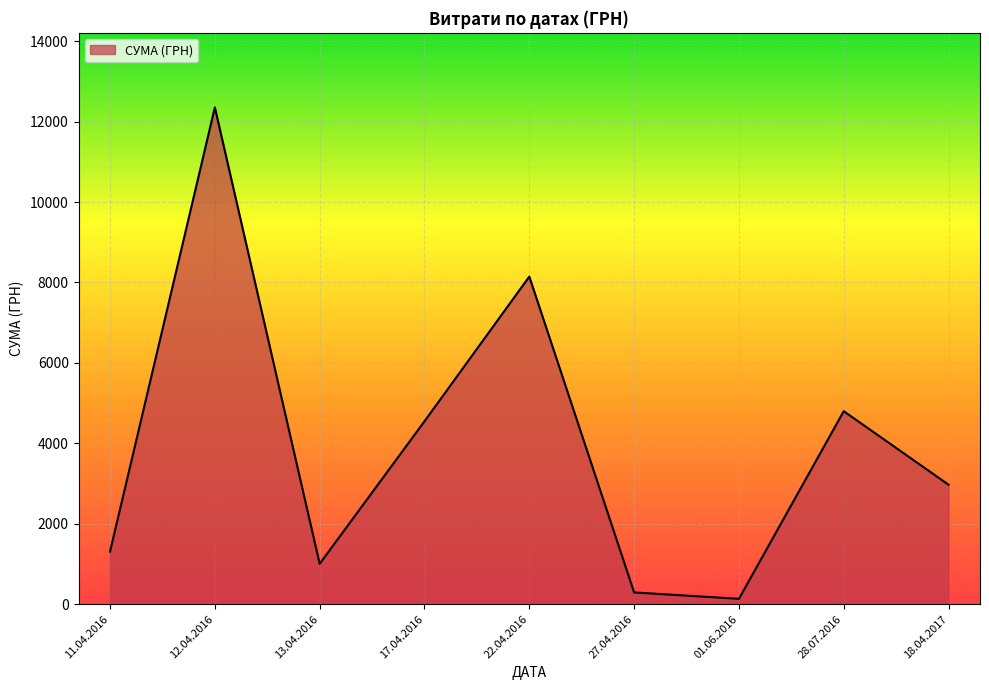

Which category has the lowest value across all series?

01.06.2016